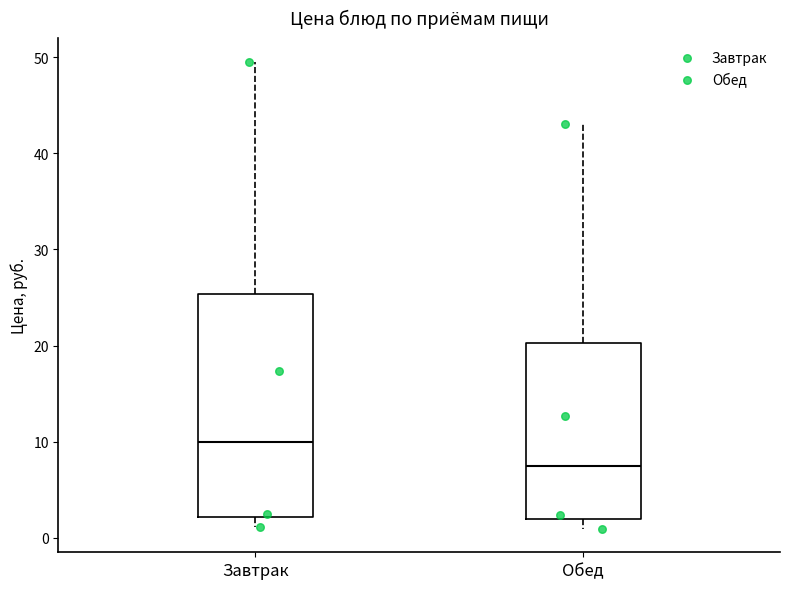

Which box's median line is the highest?

Завтрак